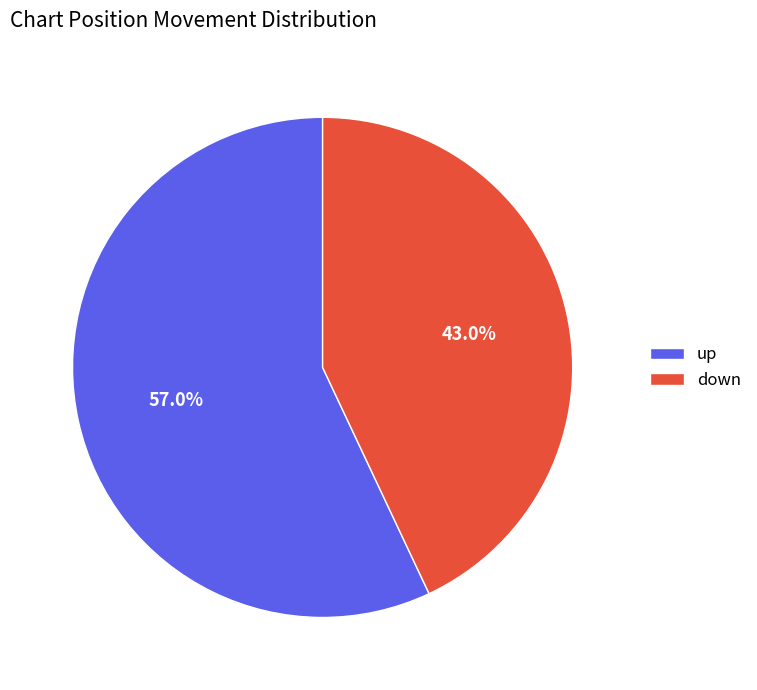

How many segments does this pie chart have?

2